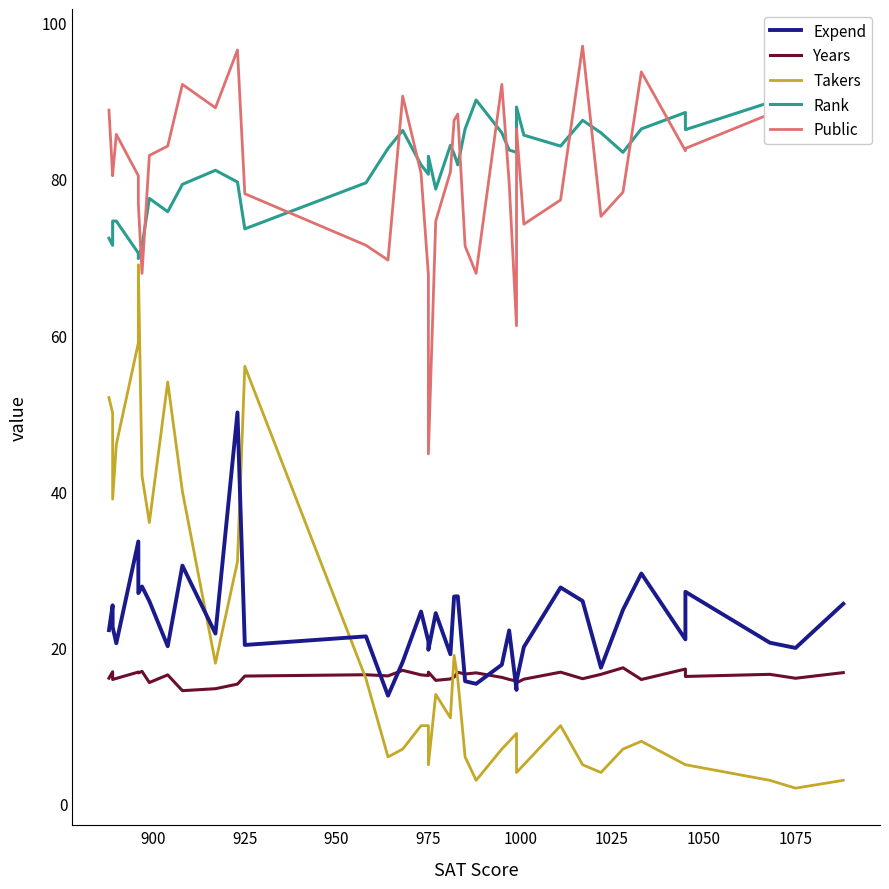

Is it true that Takers equals 57.9 at 37?

False